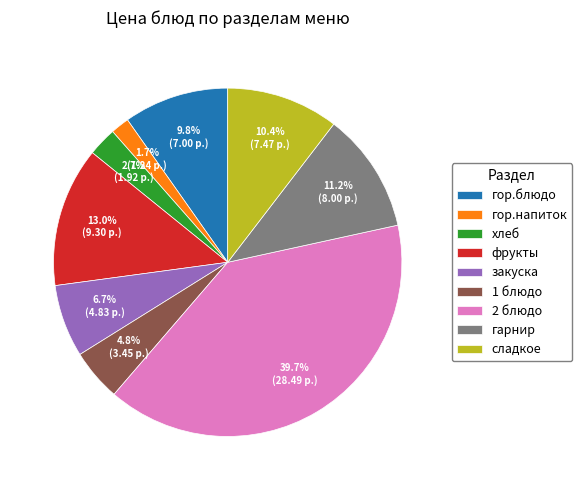

To the nearest percent, what is the combined percentage of фрукты and сладкое?

23%